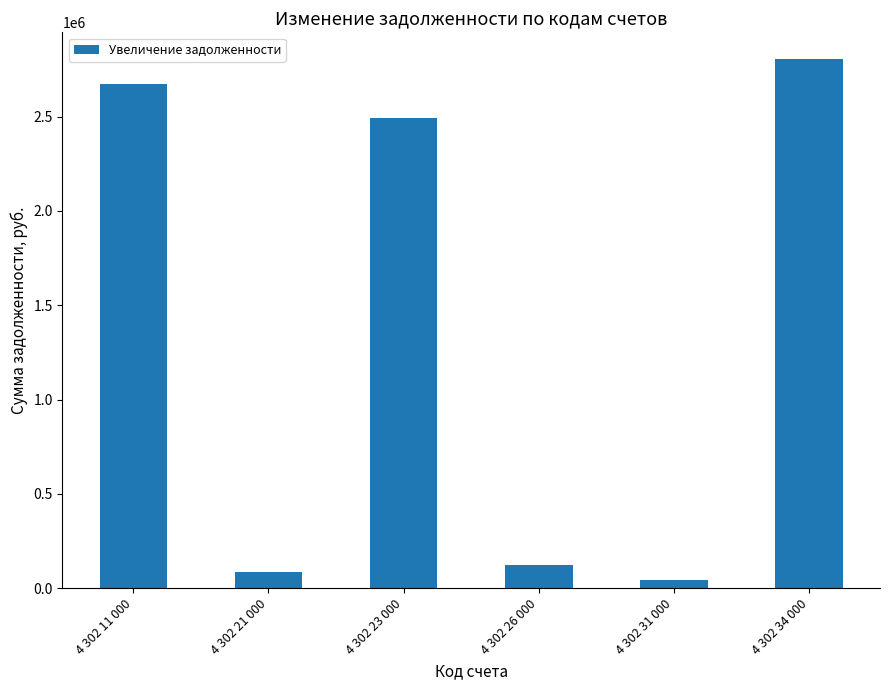

The value at 4 302 26 000 is 122200.0. True or false?

True